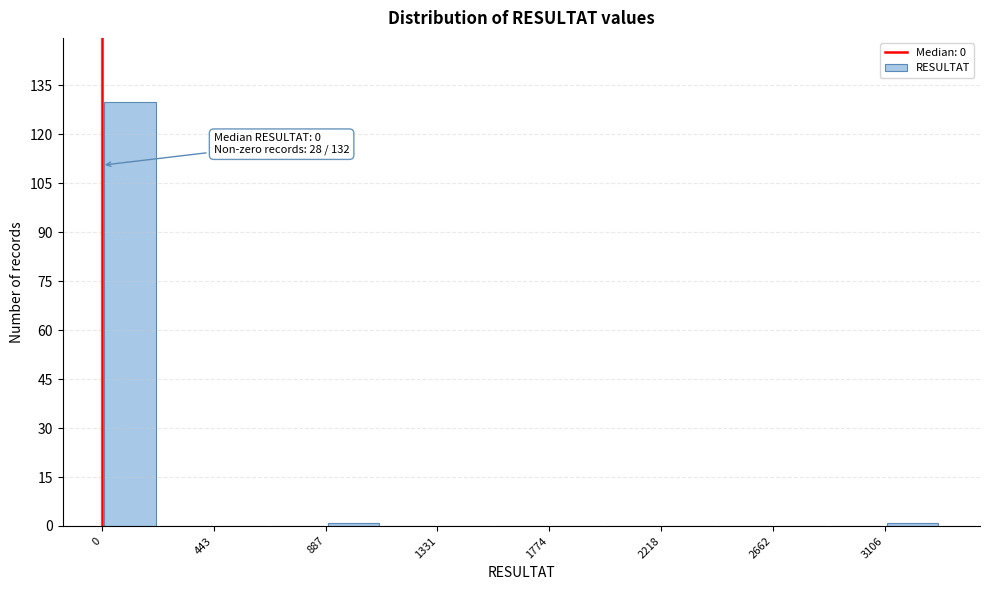

Over which range of the x-axis is the bar tallest?

0 to 200